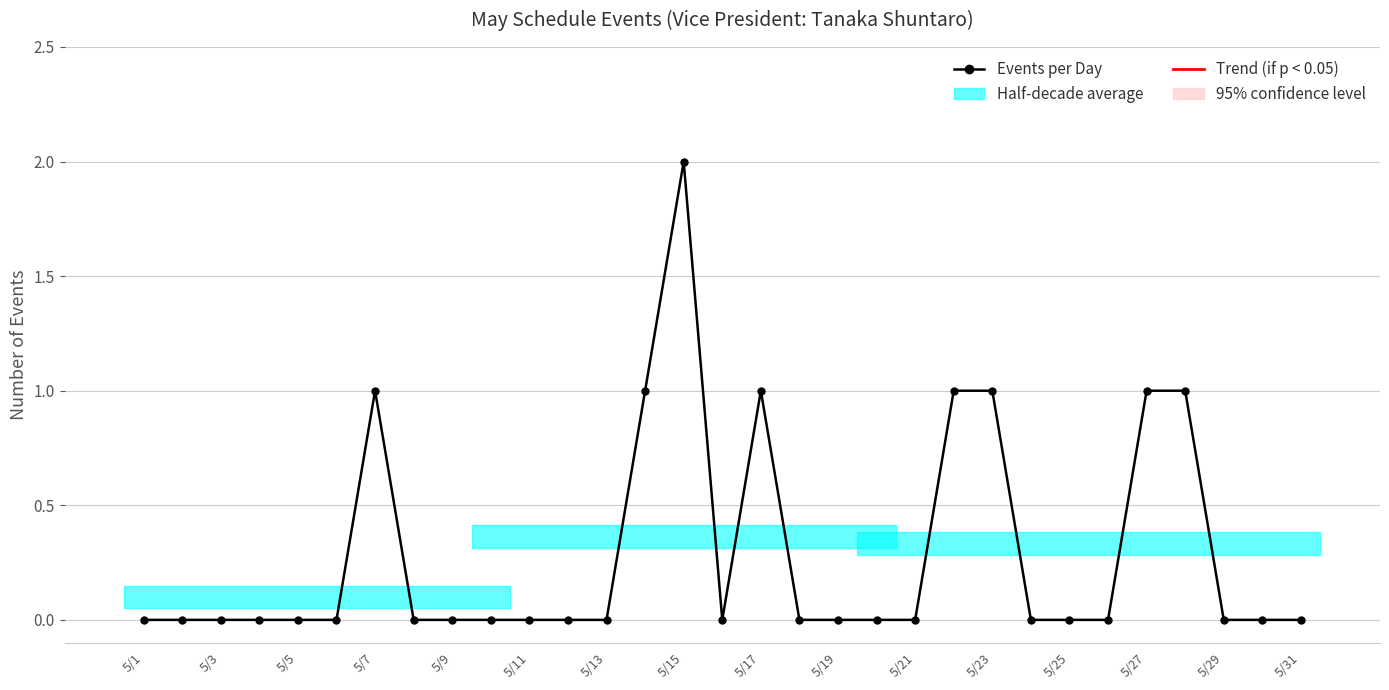

Is this an area chart (filled region under the line)?

No